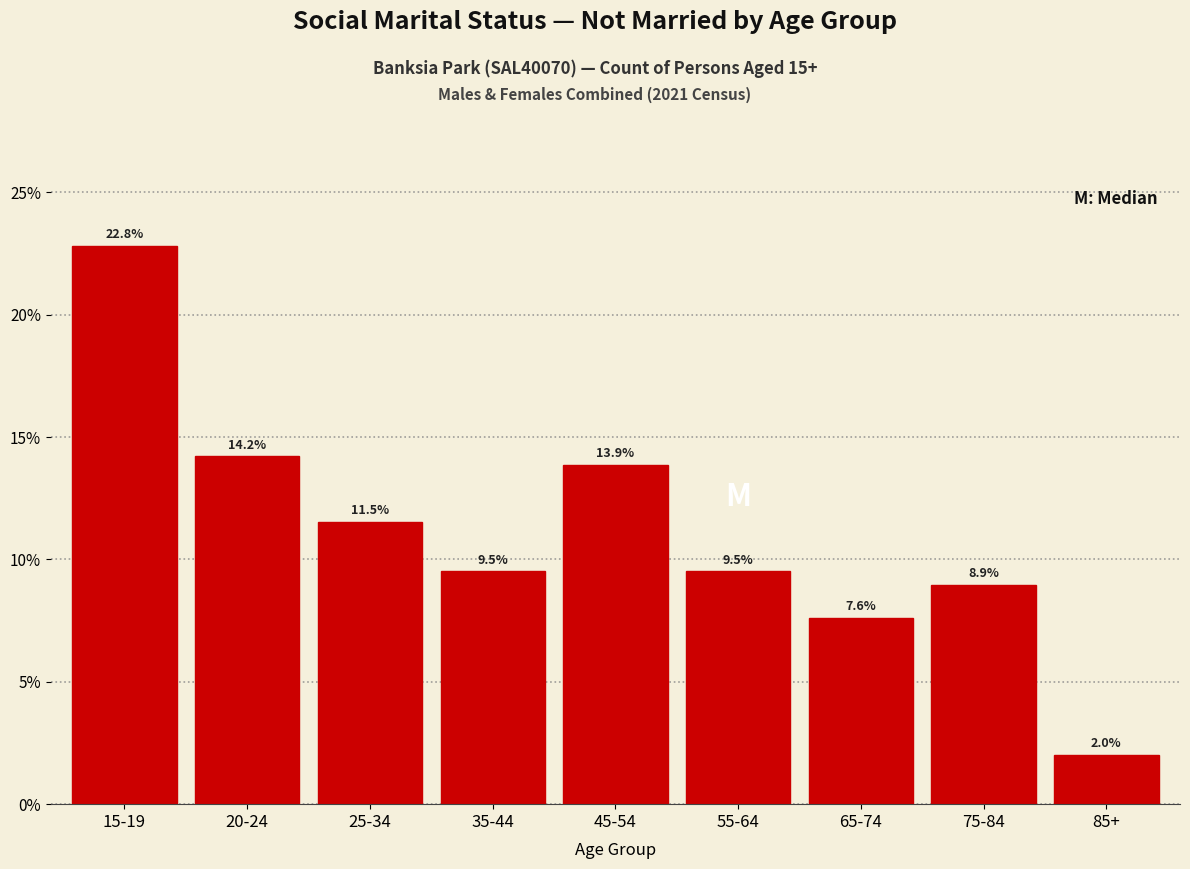

Reading left to right, transcribe all the data shown in this chart.

15-19=22.8	20-24=14.2	25-34=11.5	35-44=9.5	45-54=13.9	55-64=9.5	65-74=7.6	75-84=8.9	85+=2.0